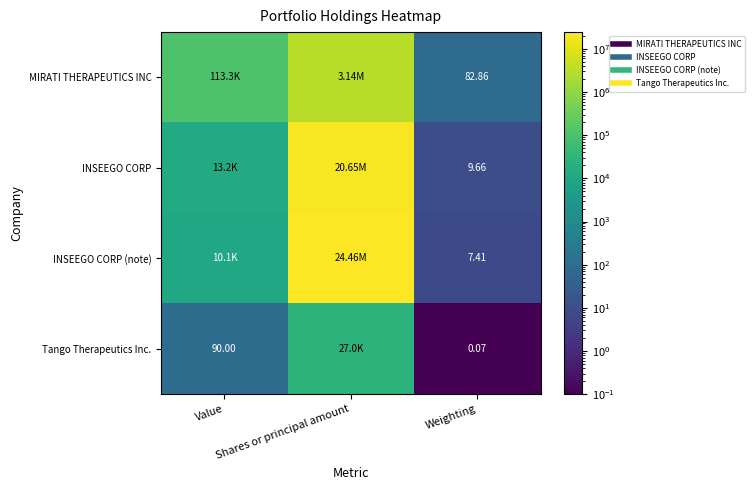

The MIRATI THERAPEUTICS INC series shows 4121556.7 at Shares or principal amount. True or false?

False